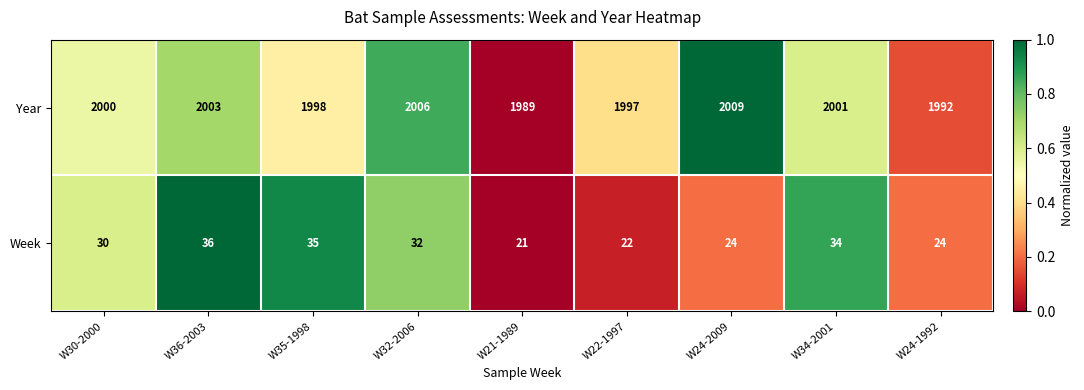

The Week series shows 34 at W34-2001. True or false?

True